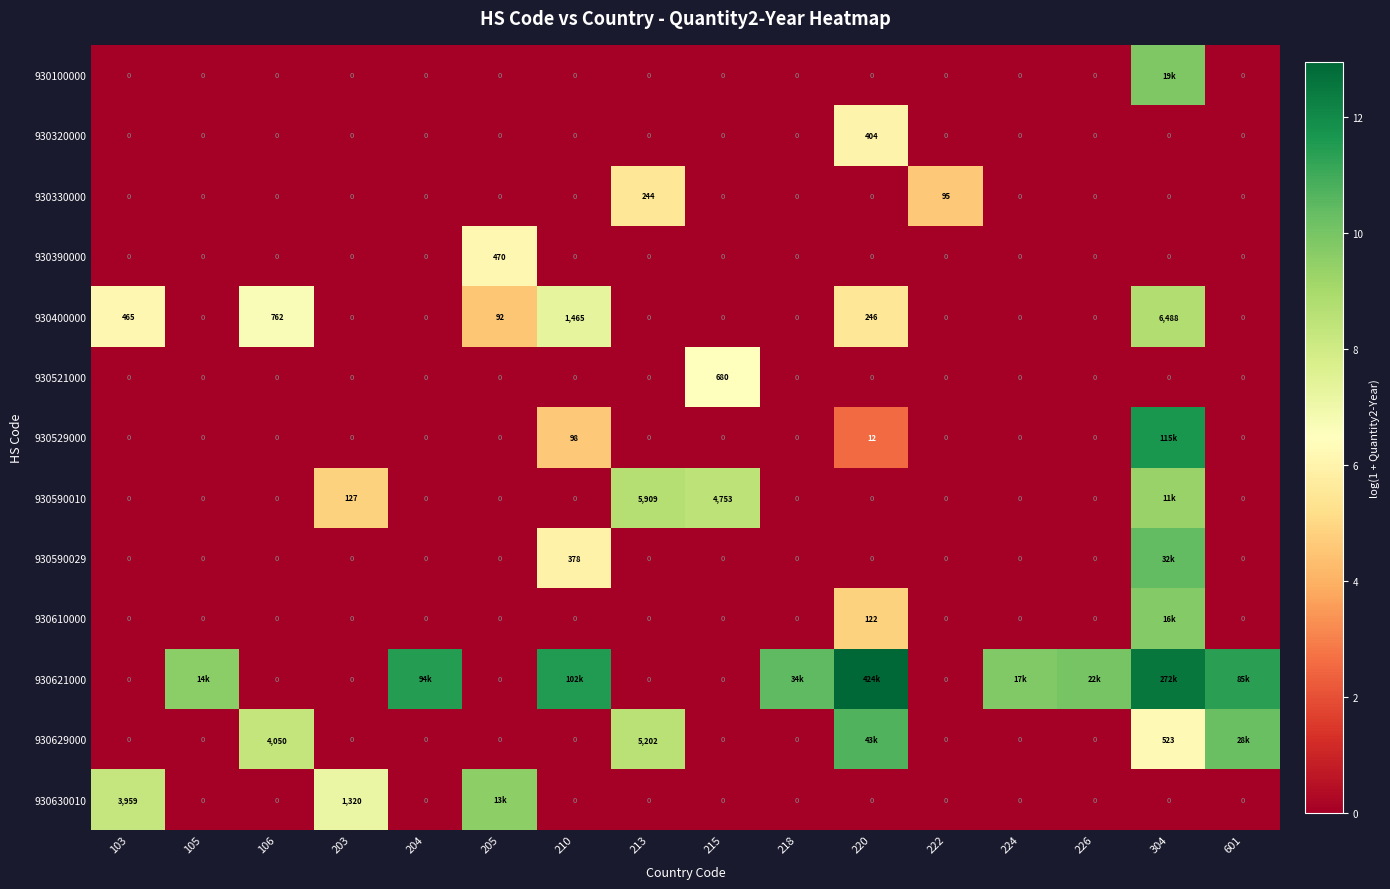

Which series has the largest range (max minus min)?

930621000